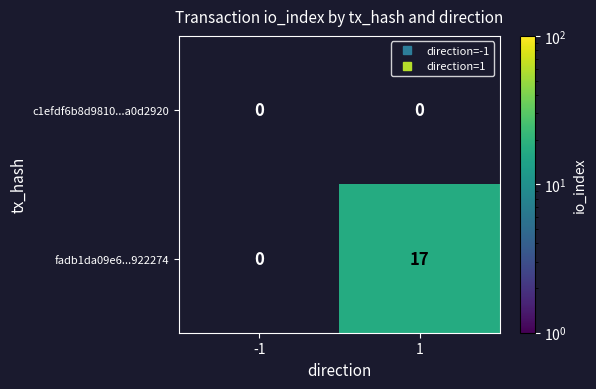

What value does the fadb1da09e6...922274 series have at 1?

17.0